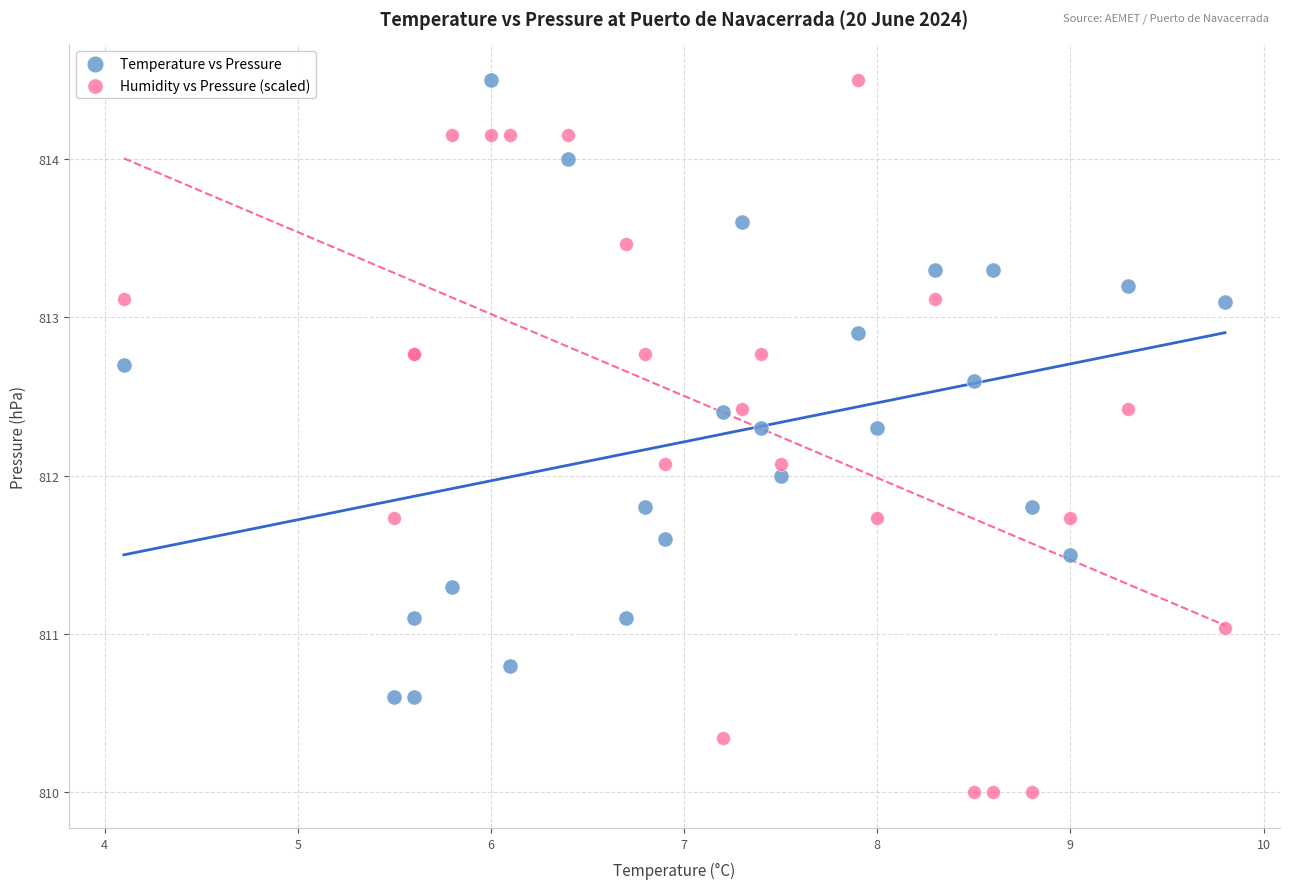

Which series contains the lowest Y value?

Humidity vs Pressure (scaled)